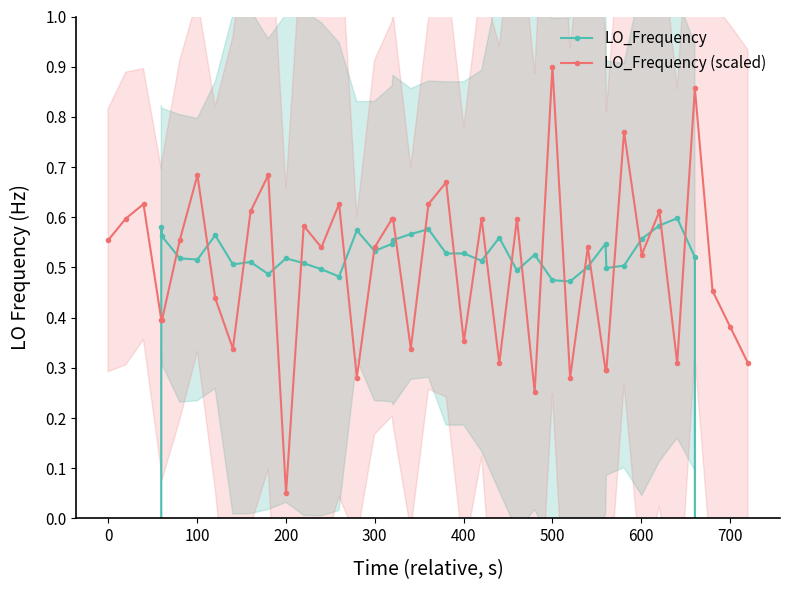

At which label does LO_Frequency (scaled) reach its peak?

500